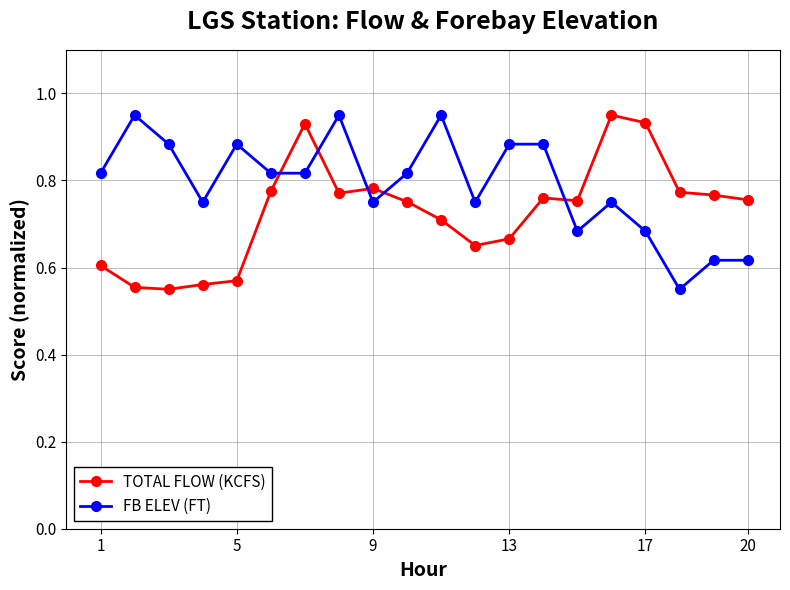

Does the chart have visible grid lines?

Yes